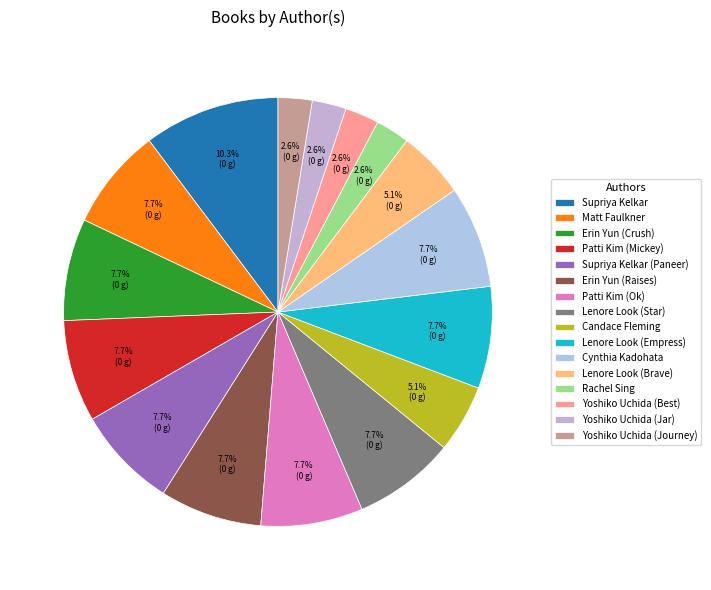

Is Lenore Look (Empress) the majority of the pie?

No